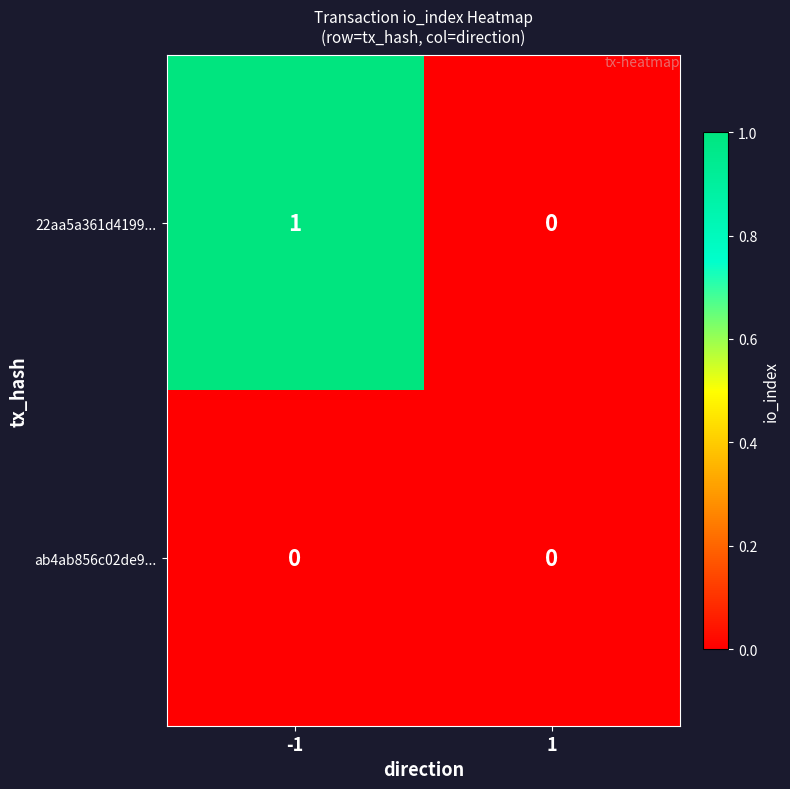

Count the number of categories in the chart.

2